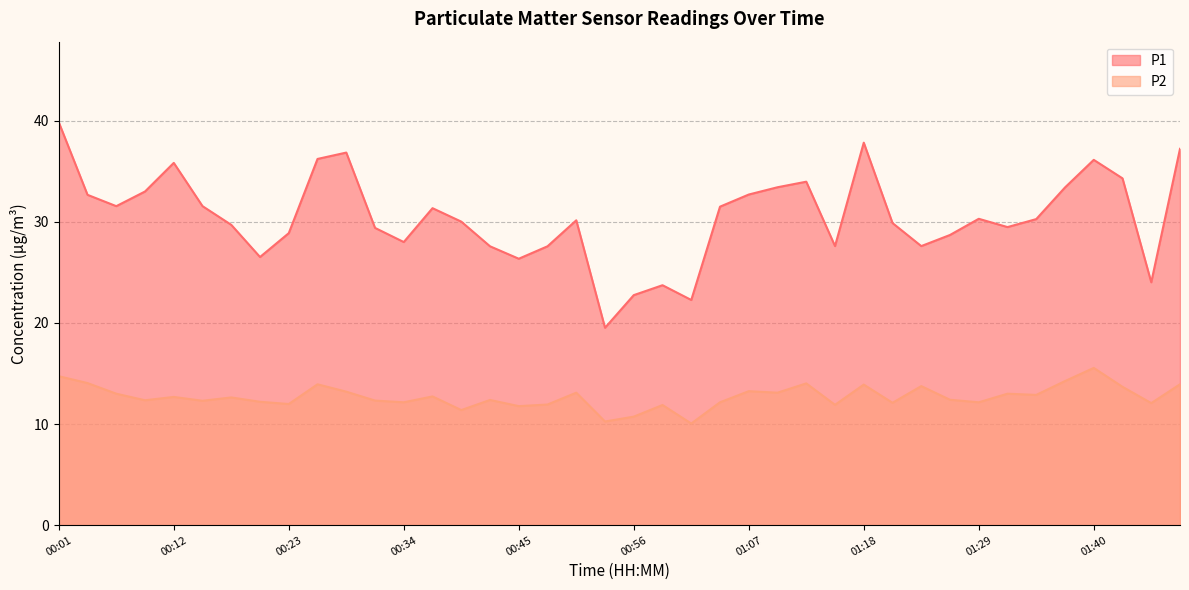

How many values in the P1 series are below 30?

18